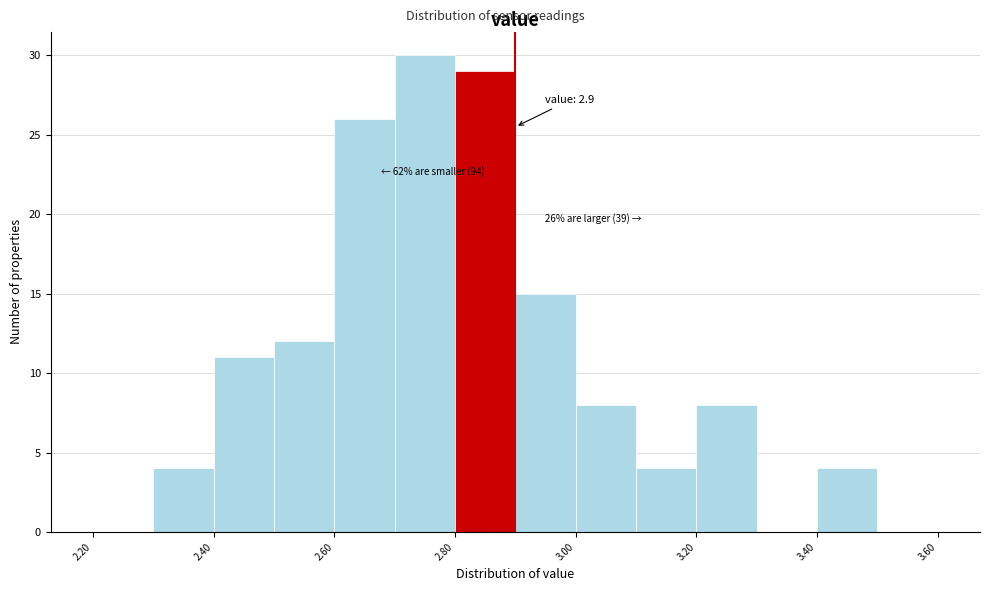

Over which range of the x-axis is the bar tallest?

2.7 to 2.8